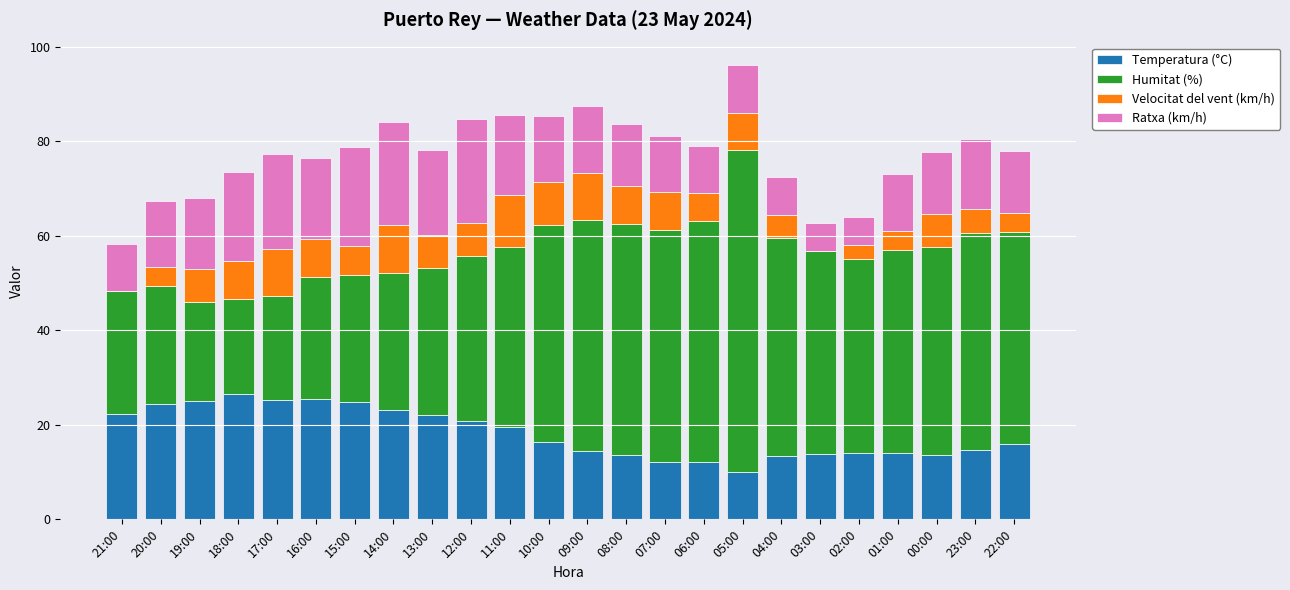

At which category is the sum across all series the highest?

05:00